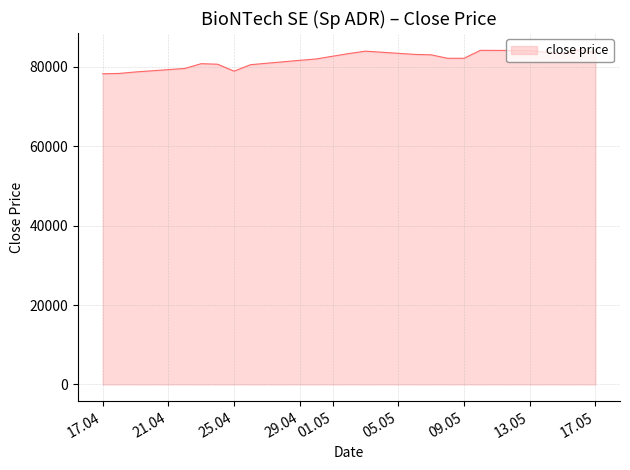

What is the difference between the maximum and minimum values?

6055